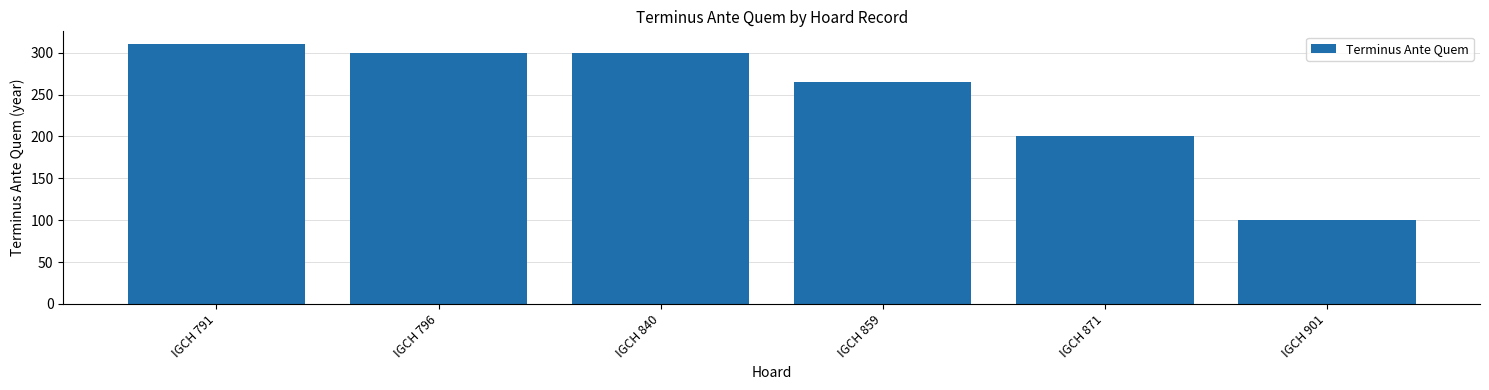

Between IGCH 840 and IGCH 791, which is larger?

IGCH 791